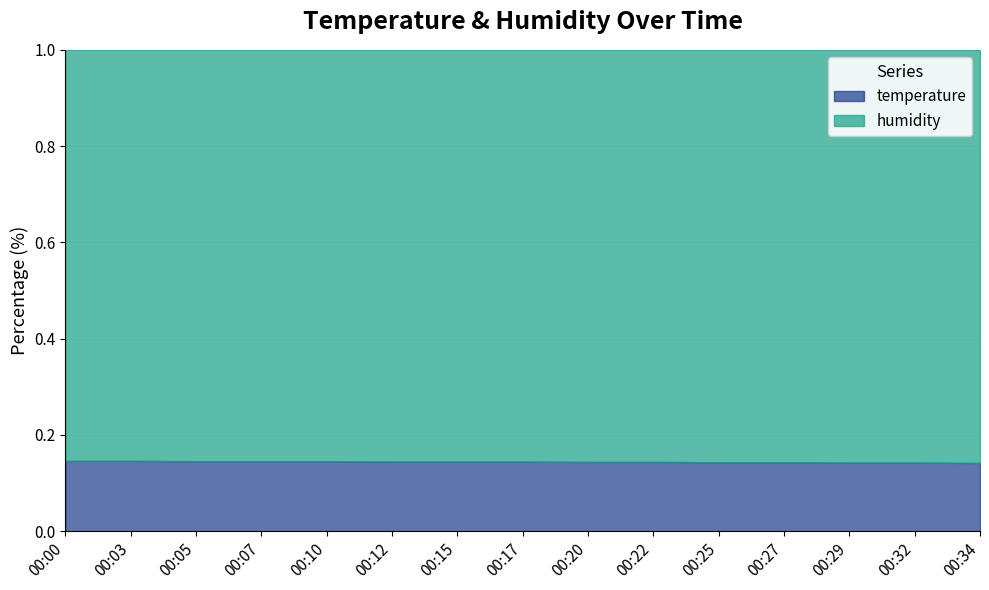

What is the value of the 8th point from the left?

0.1